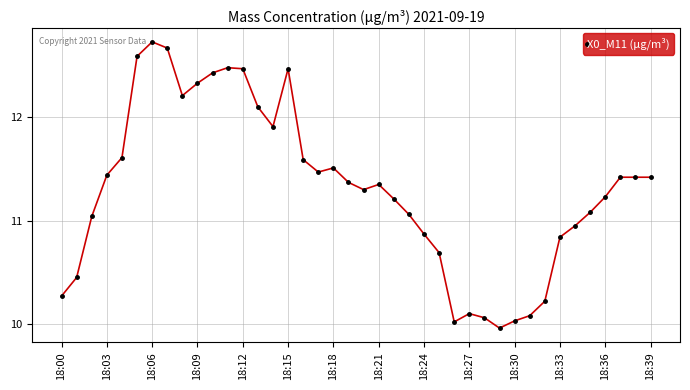

What is the difference between the second highest and minimum values?

2.7